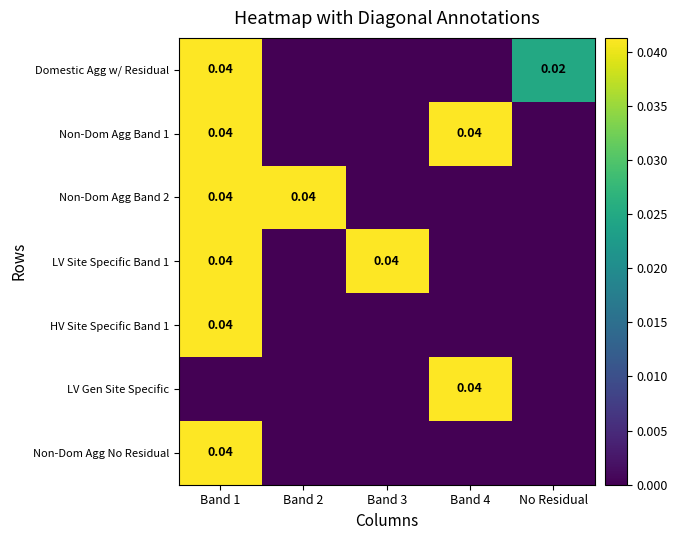

Which series has the widest spread of values?

Domestic Agg w/ Residual